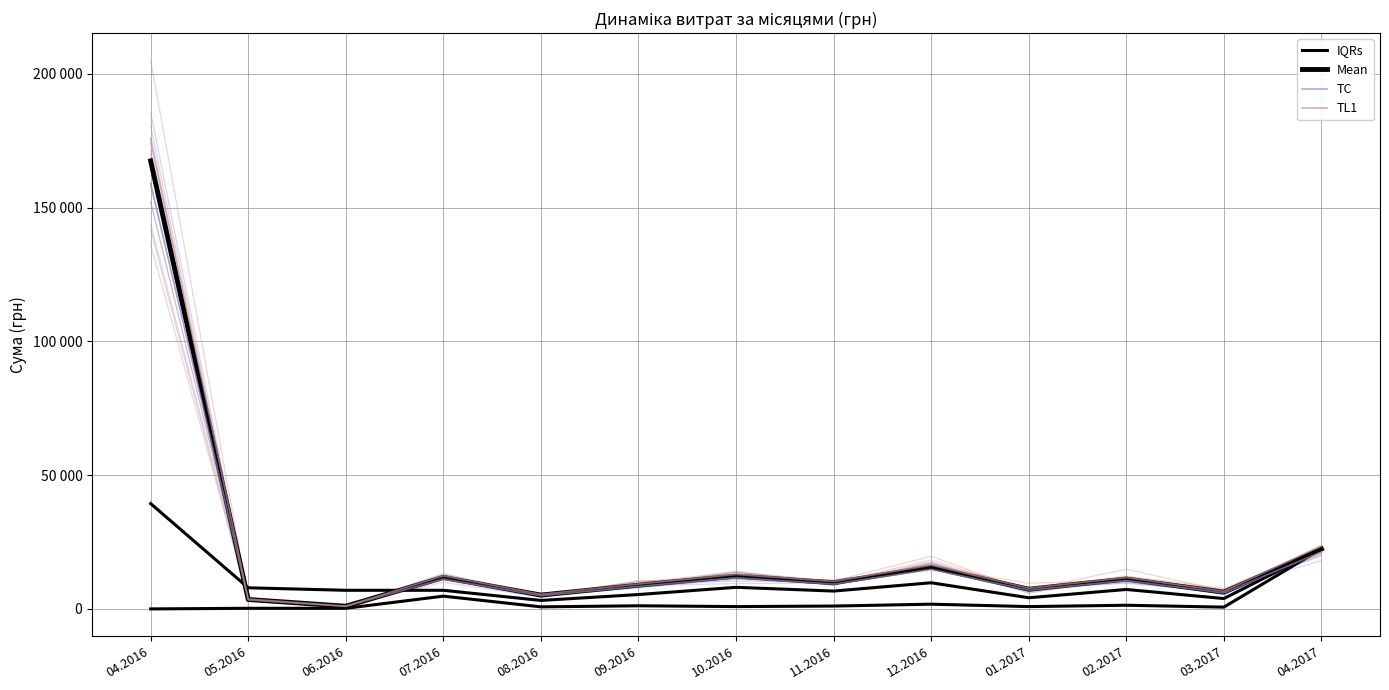

What is the difference between the maximum and minimum values in the IQRs series?

22411.3